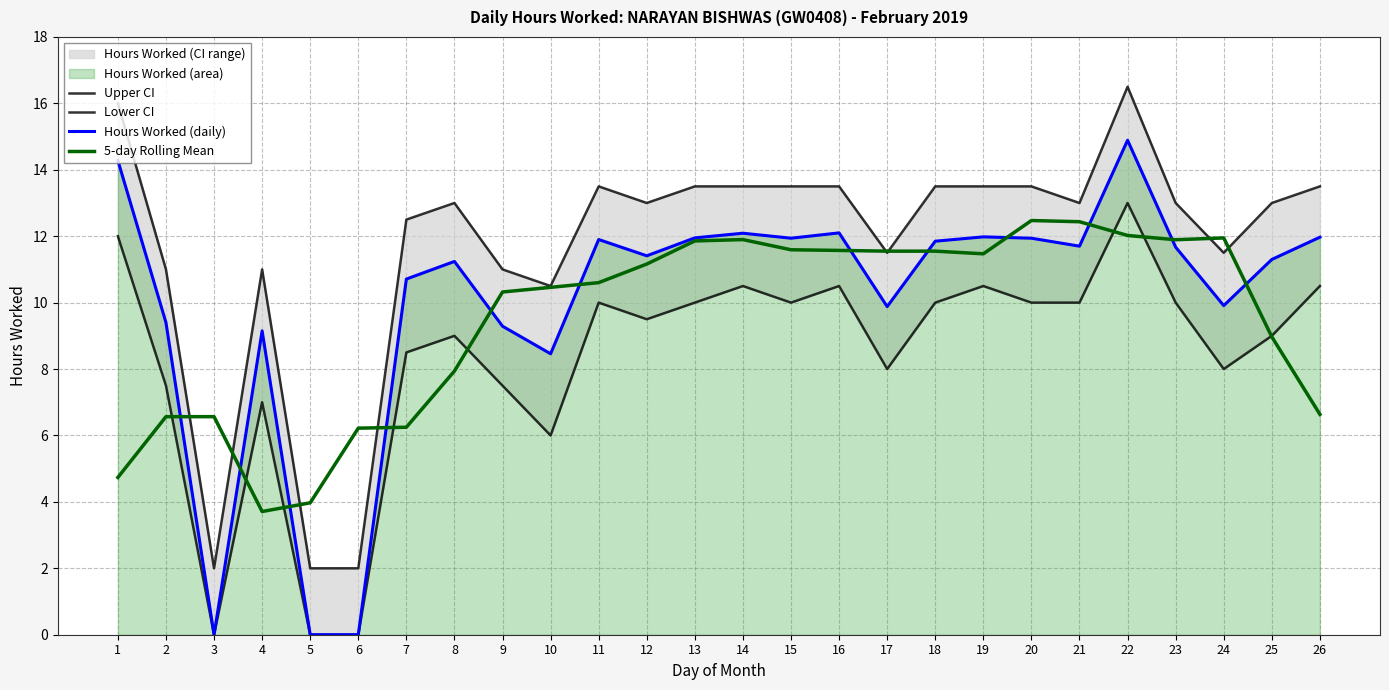

What are all the series names shown in the legend?

Upper CI, Lower CI, Hours Worked (daily), 5-day Rolling Mean